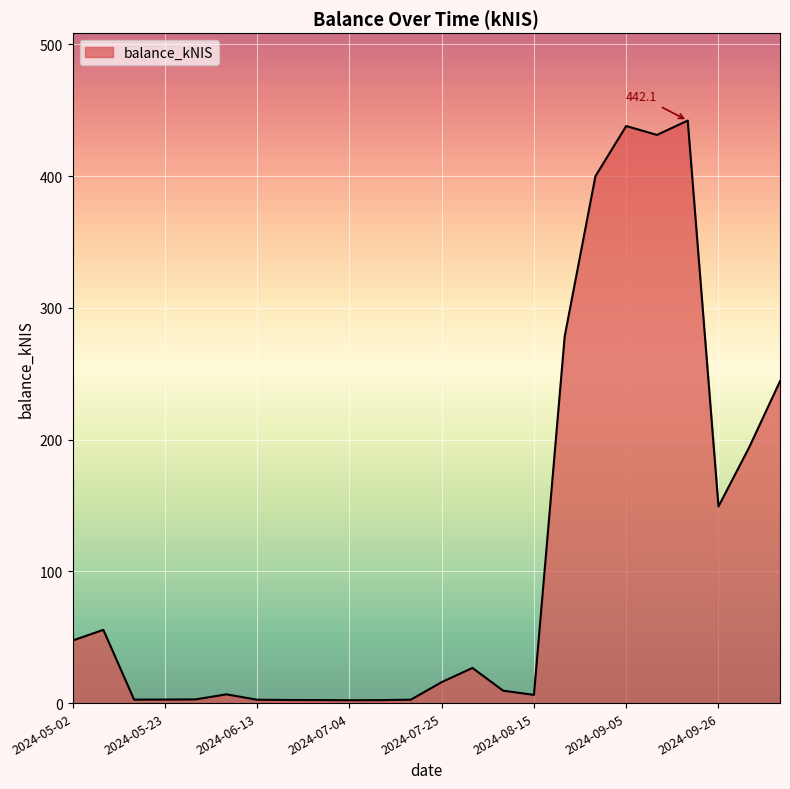

What is the greatest value displayed?

442.1